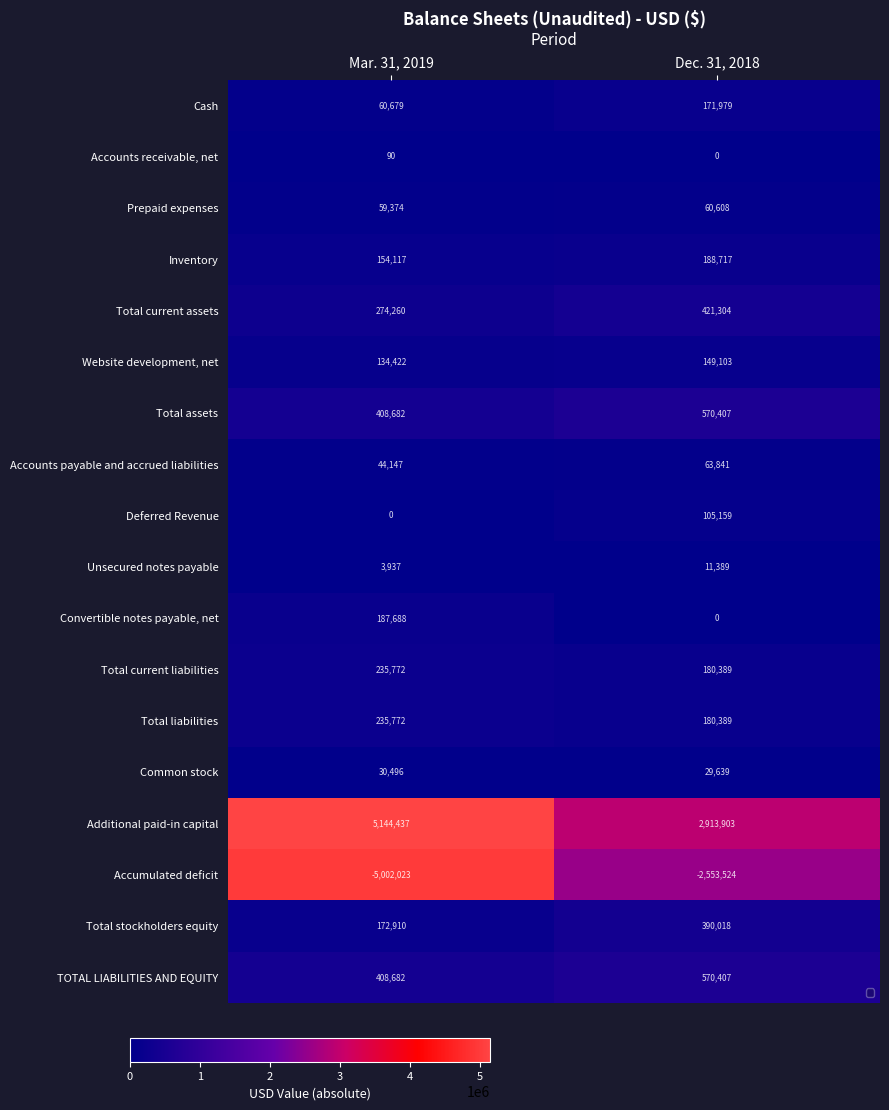

List the series in order of their peak value, lowest first.

Accounts receivable, net, Unsecured notes payable, Common stock, Prepaid expenses, Accounts payable and accrued liabilities, Deferred Revenue, Website development, net, Cash, Convertible notes payable, net, Inventory, Total current liabilities, Total liabilities, Total stockholders equity, Total current assets, Total assets, TOTAL LIABILITIES AND EQUITY, Accumulated deficit, Additional paid-in capital